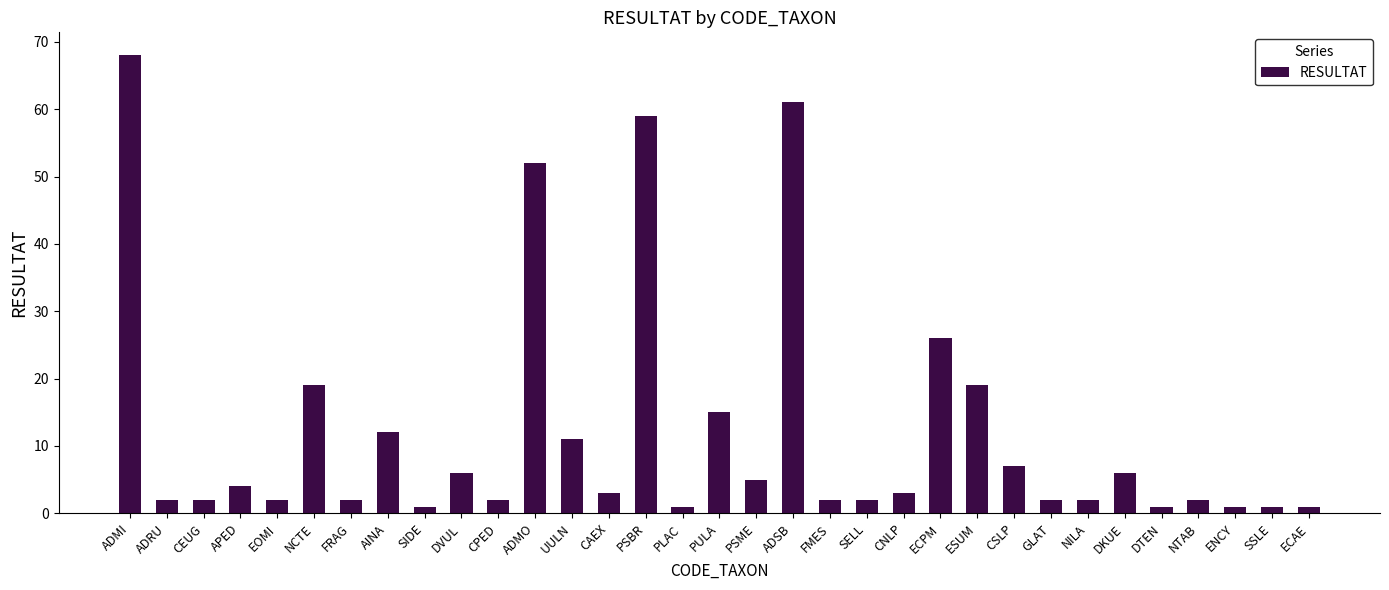

What is the greatest value displayed?

68